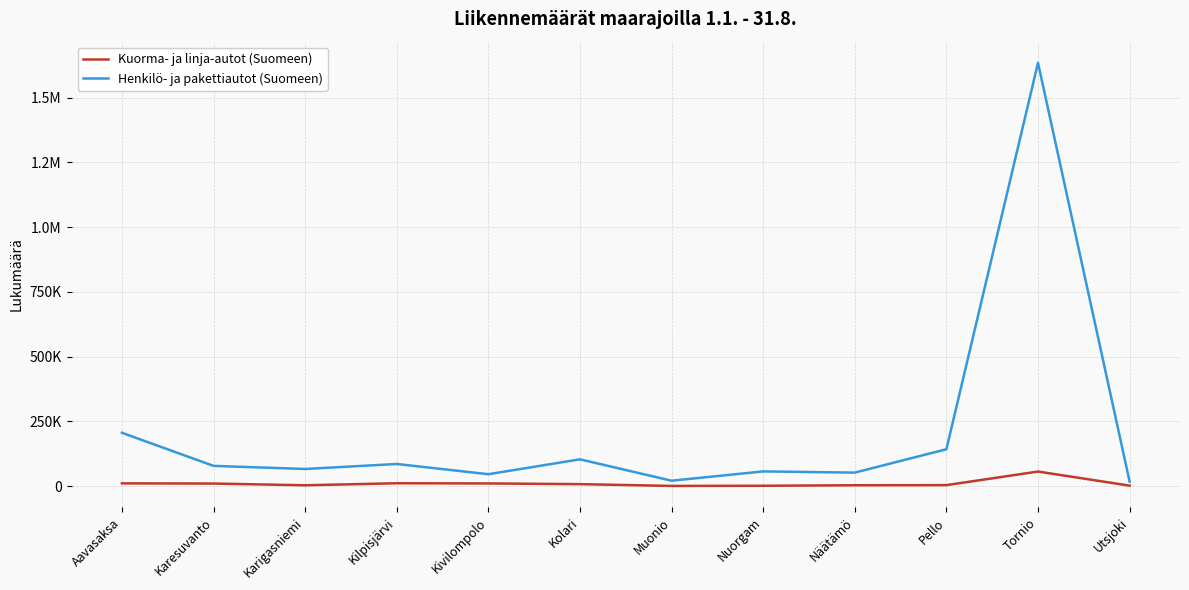

What is the sum of all Kuorma- ja linja-autot (Suomeen) values?

117871